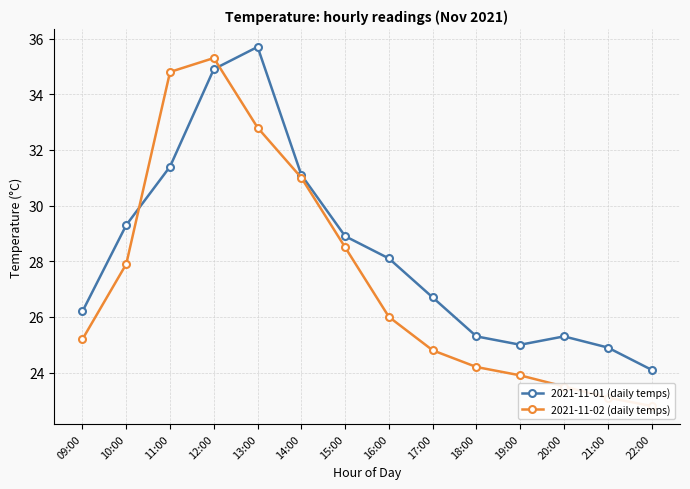

At how many categories does at least one series exceed 30?

4